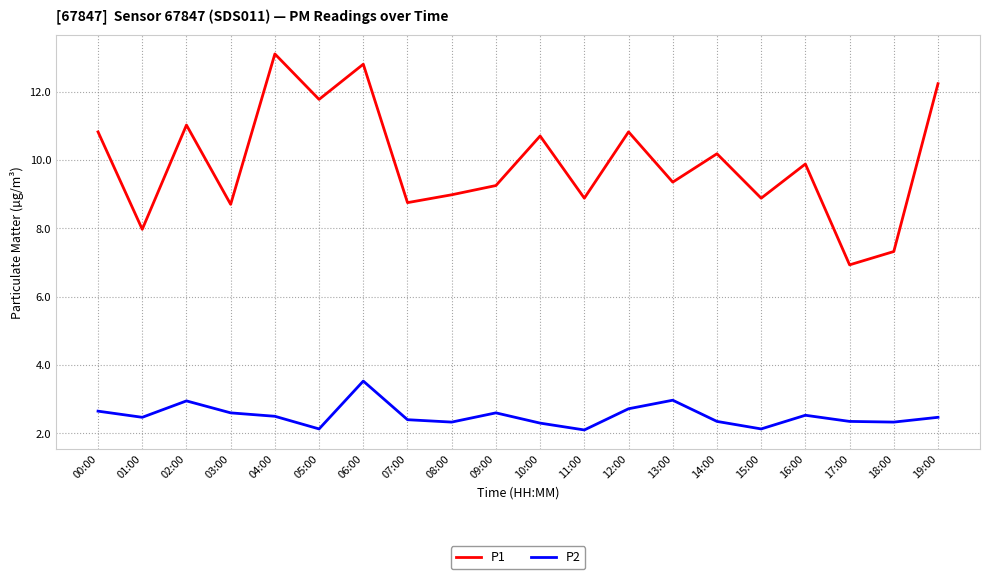

True or false: P1 and P2 intersect in this chart.

False